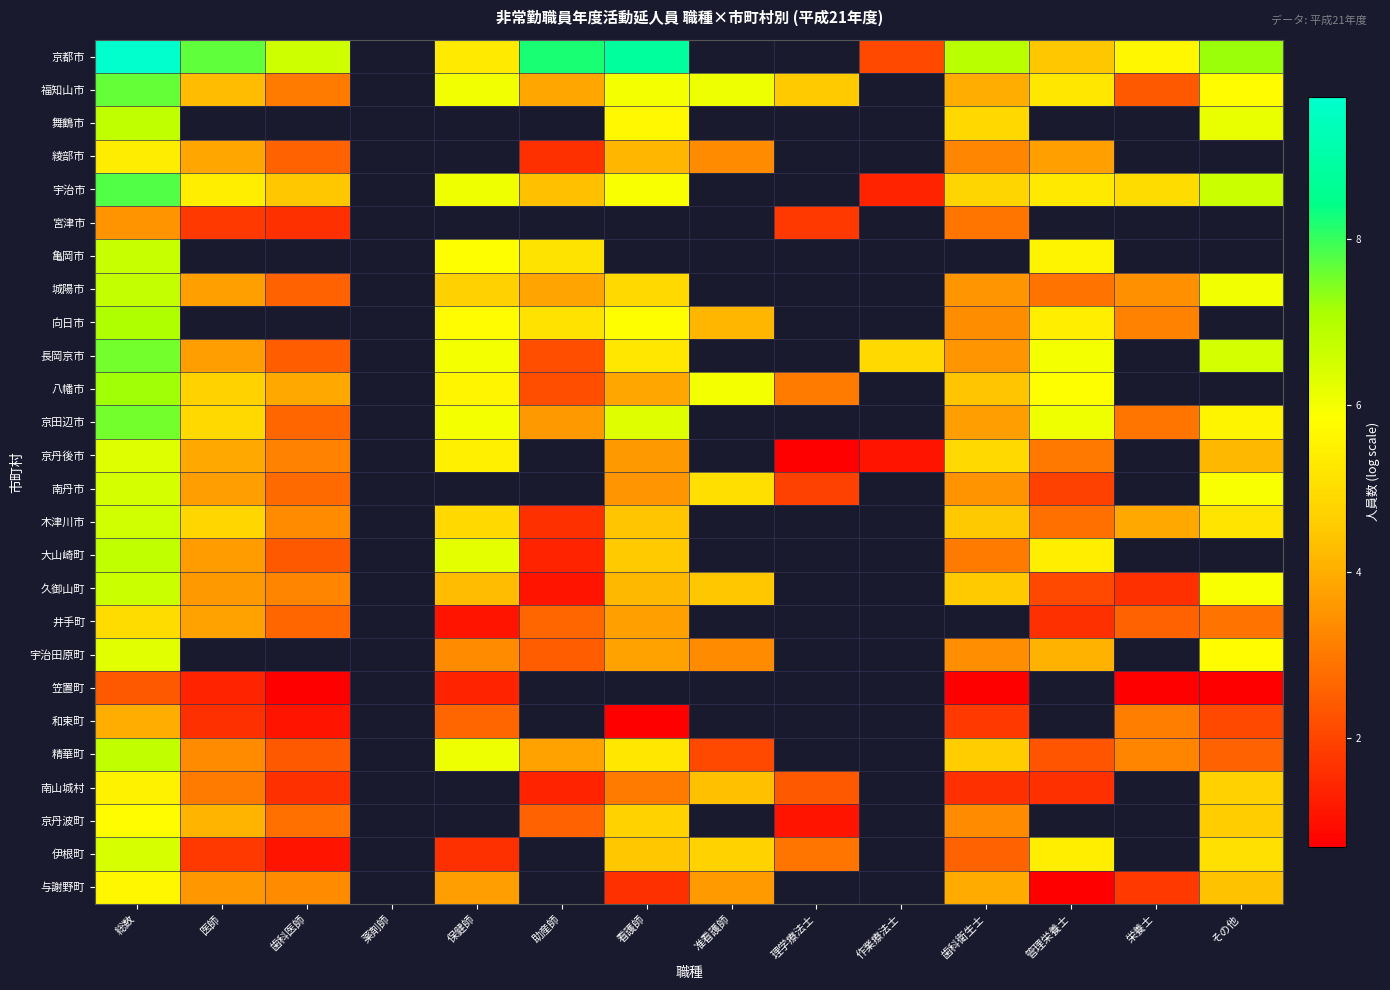

The 井手町 series shows 2.6 at 歯科医師. True or false?

True